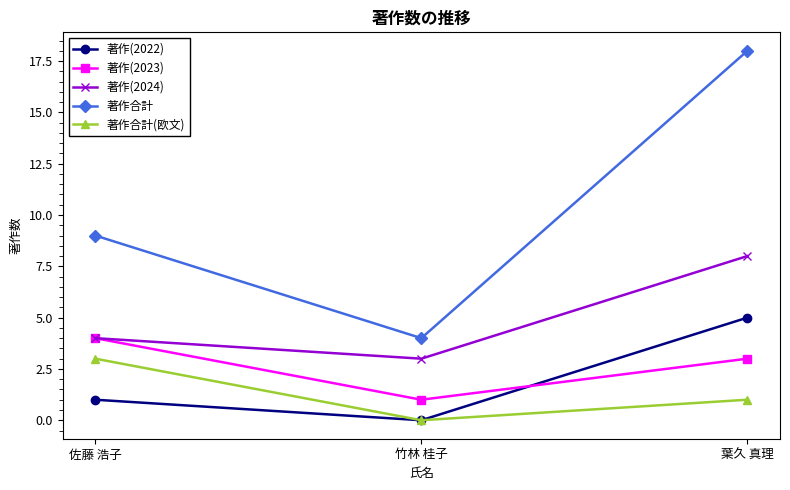

List the series in order of their peak value, lowest first.

著作合計(欧文), 著作(2023), 著作(2022), 著作(2024), 著作合計